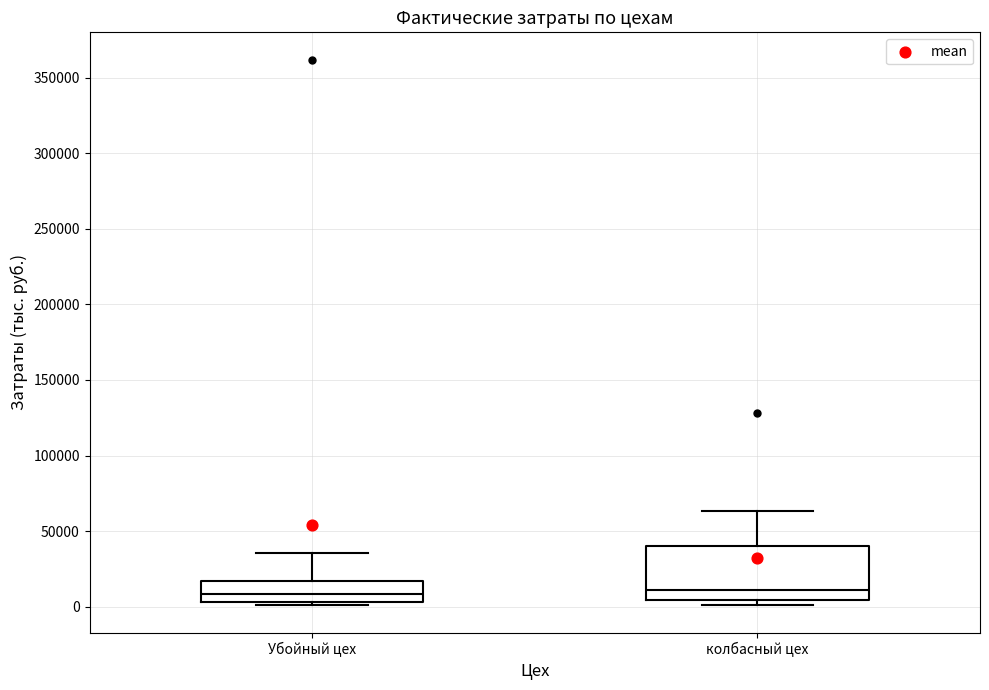

Comparing the boxes themselves (not the whiskers), which one is the tallest?

колбасный цех